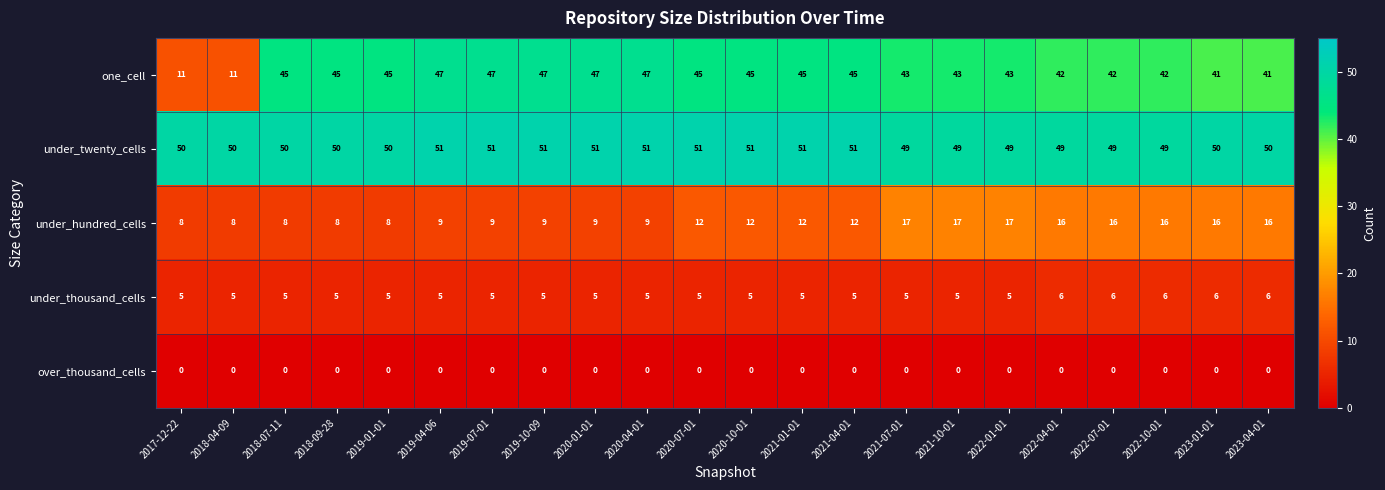

What is the minimum value for under_twenty_cells?

49